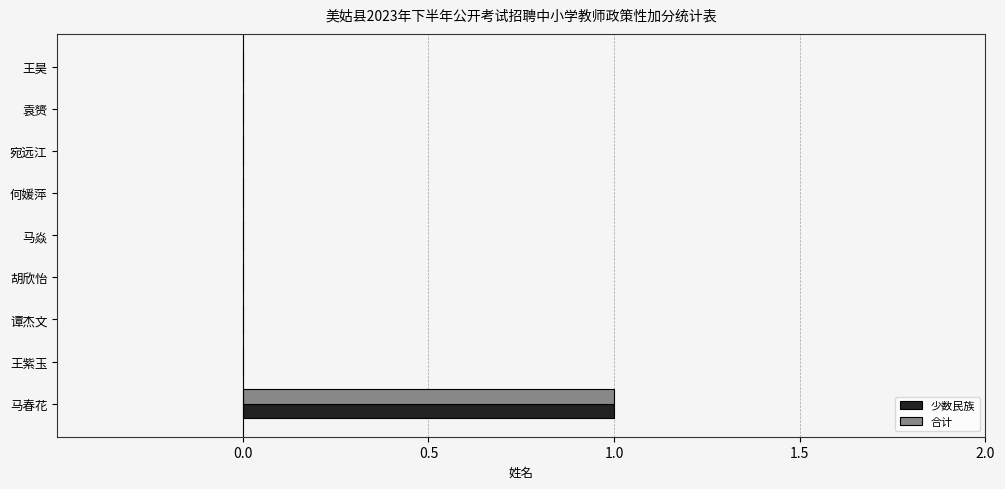

At which category is the sum across all series the highest?

马春花